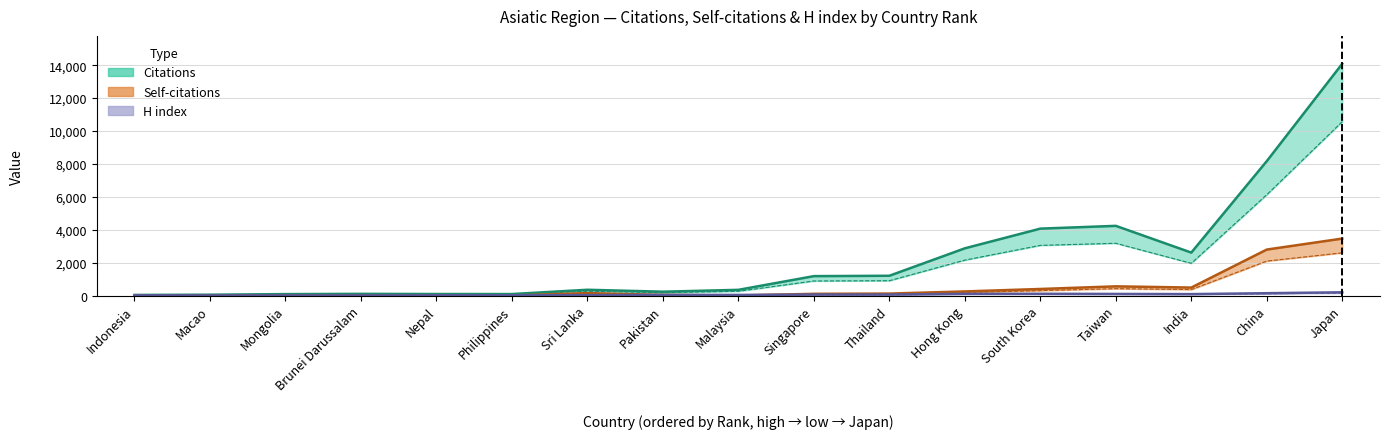

Does the chart display data point markers on the line(s)?

No